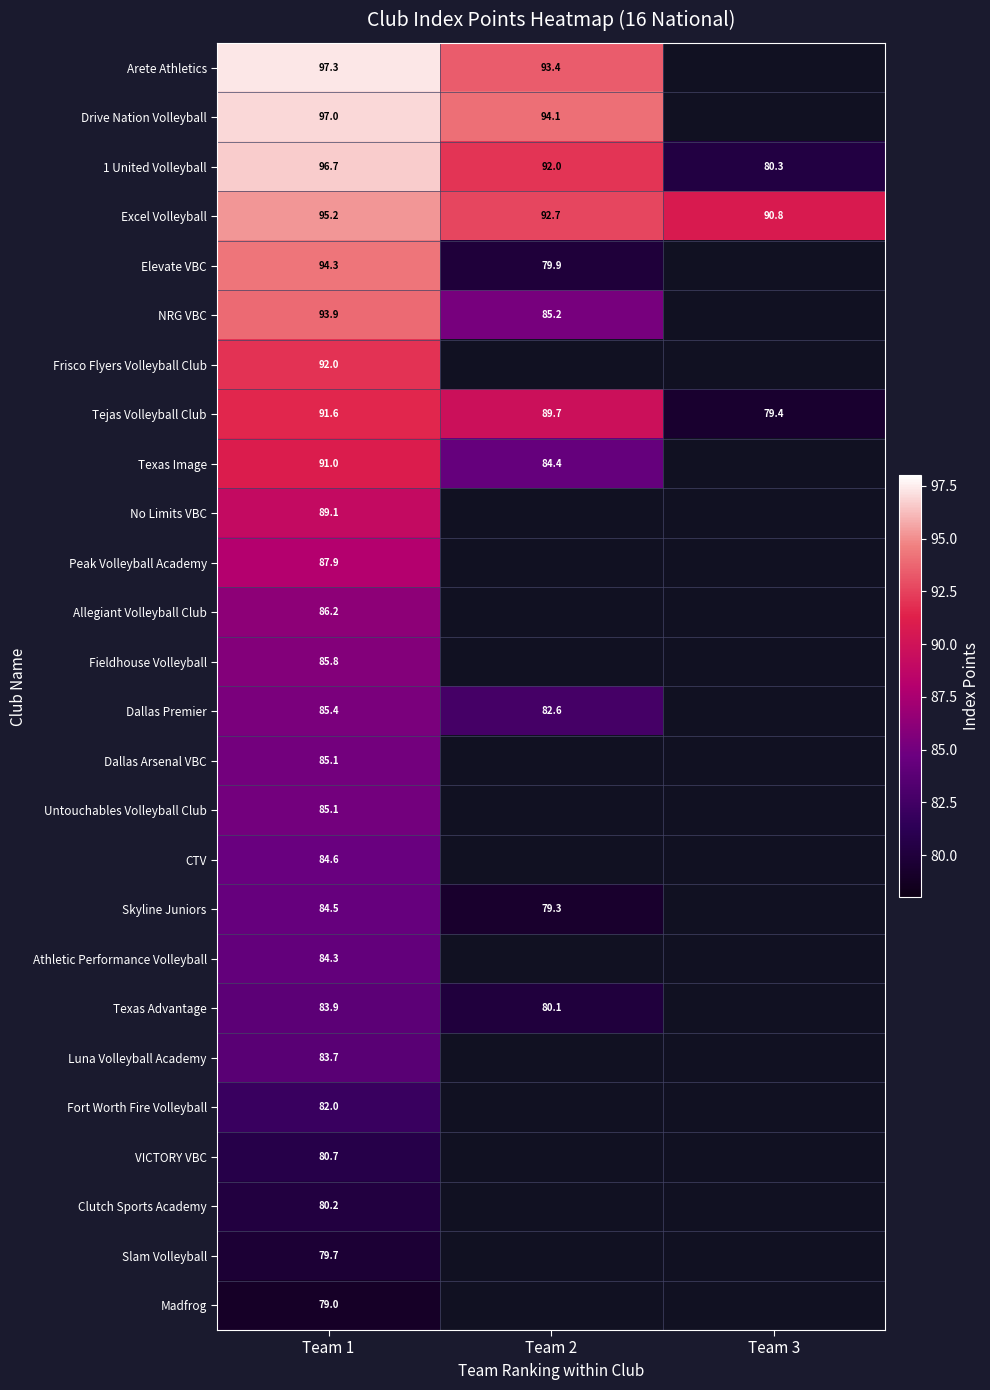

True or false: Dallas Premier has a value of 37.8 at Team 2.

False